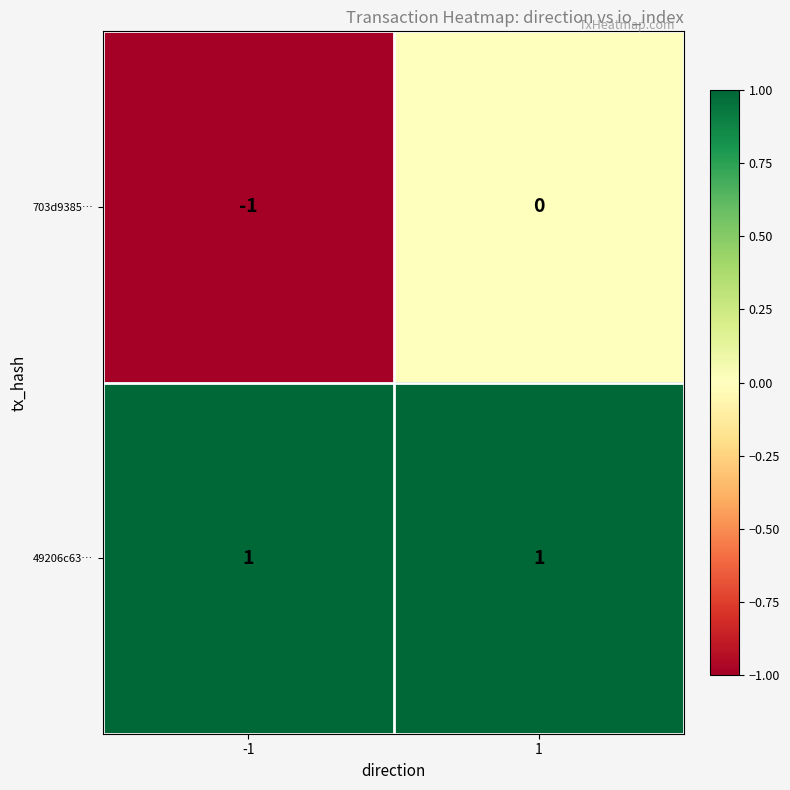

How many categories are shown in the chart?

2